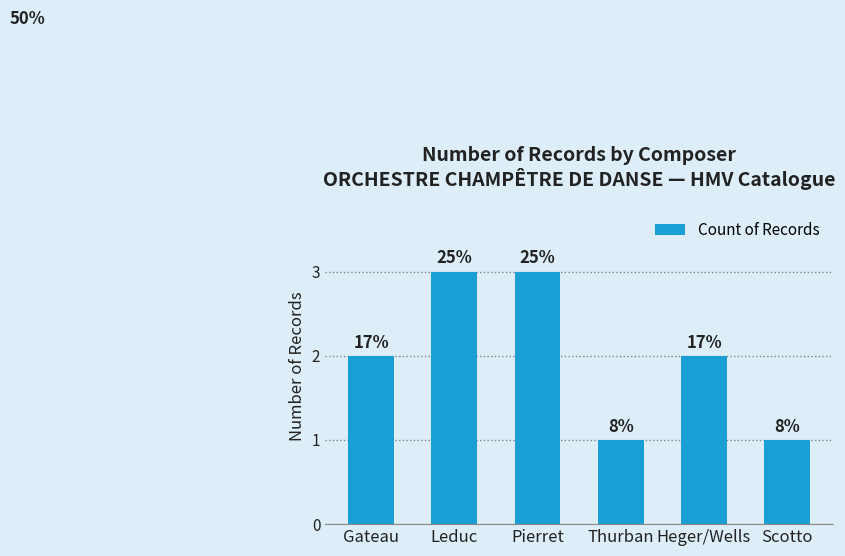

Rank the categories by value from highest to lowest.

Leduc, Pierret, Gateau, Heger/Wells, Thurban, Scotto